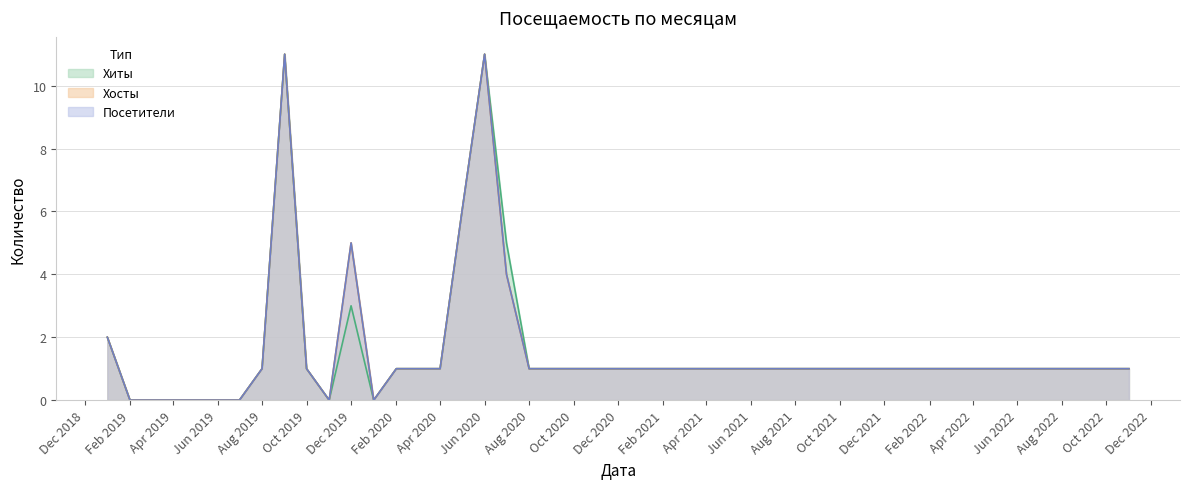

Where is the first local minimum for Посетители?

2019-11